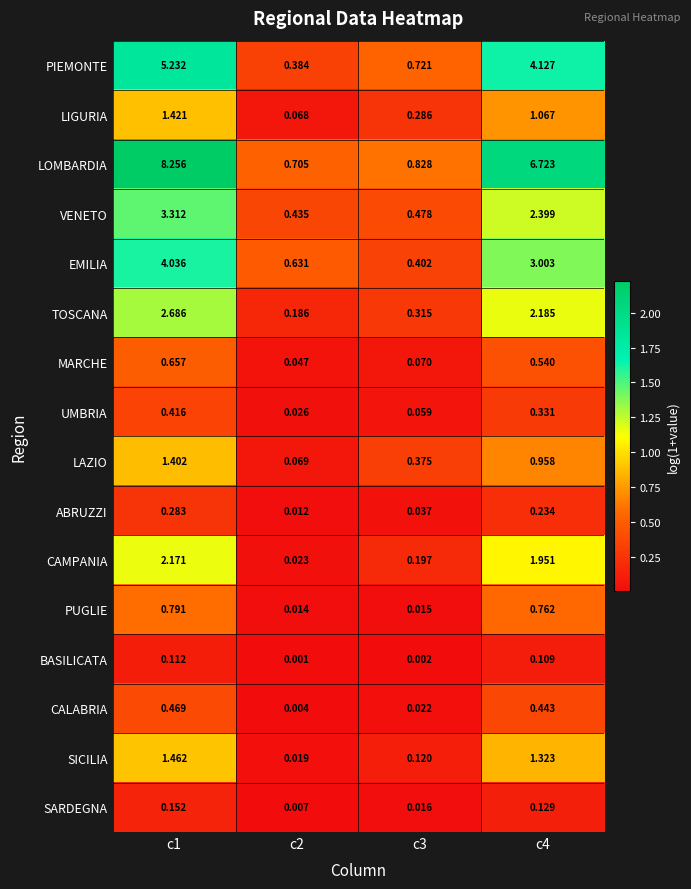

Which series has the largest total across all categories?

LOMBARDIA